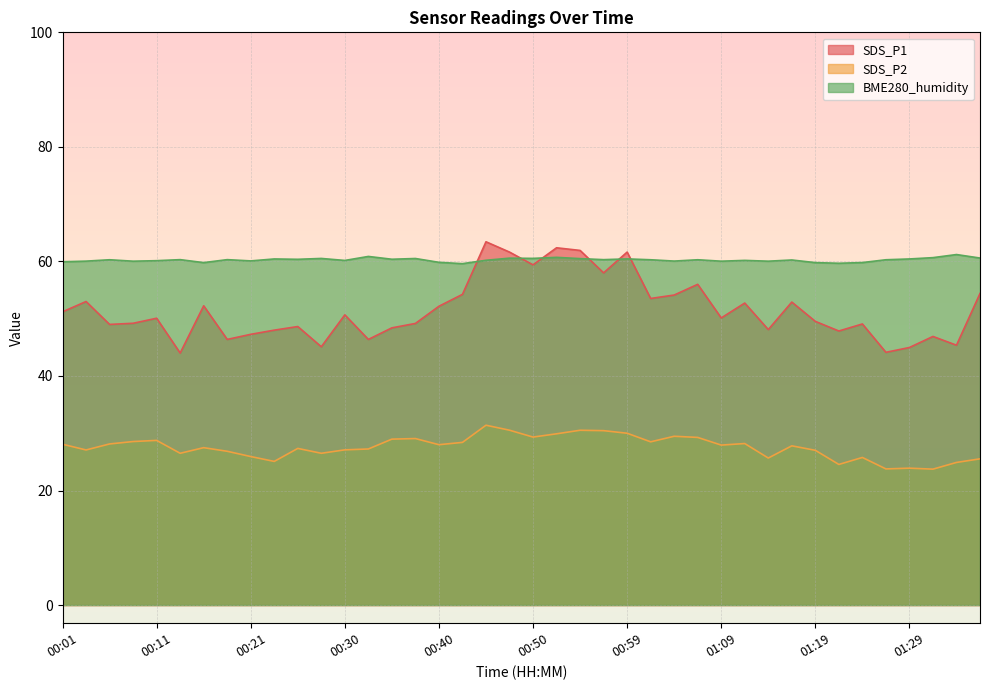

Where does the SDS_P1 series first go above 50?

00:01